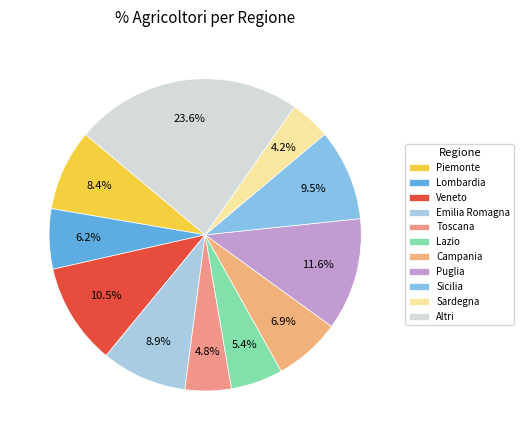

What percentage is NOT represented by Emilia Romagna?

91.1%